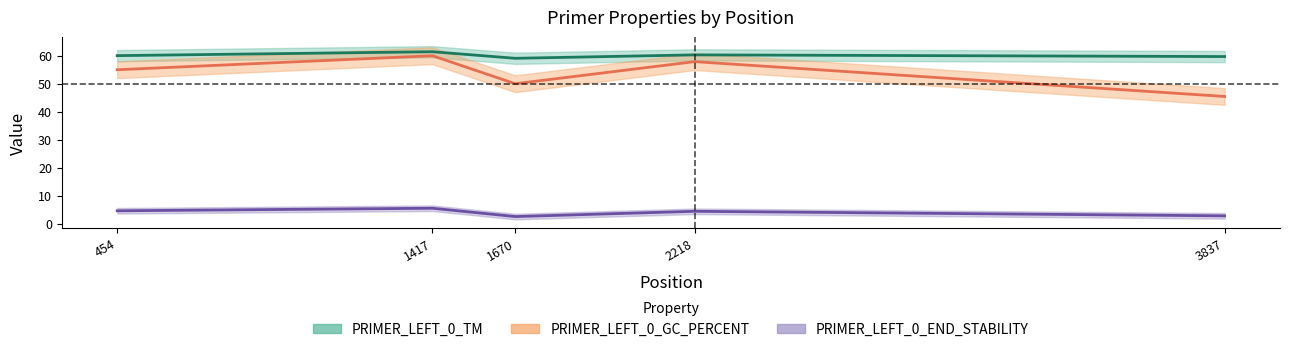

The value of PRIMER_LEFT_0_GC_PERCENT at 1670 is 50.0. True or false?

True